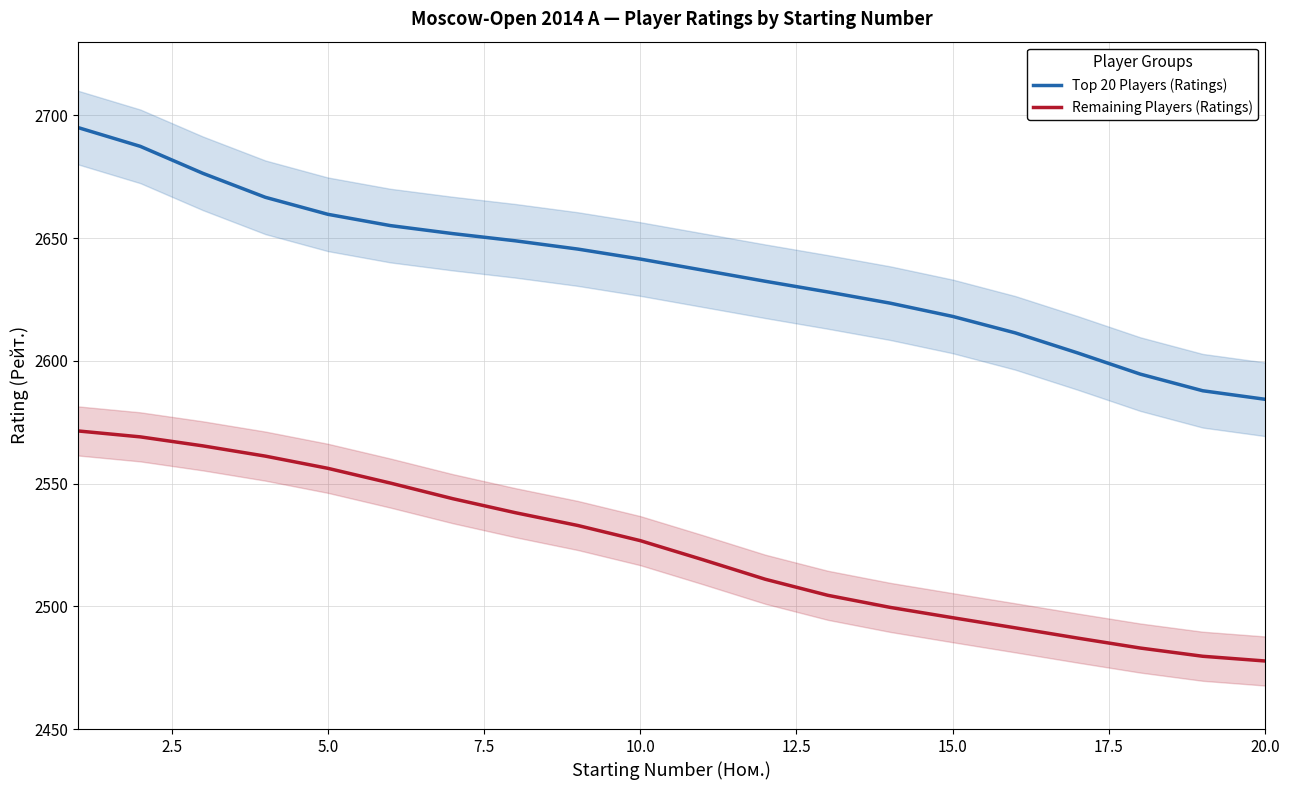

What is the lowest value of the Top 20 Players (Ratings) series?

2584.3